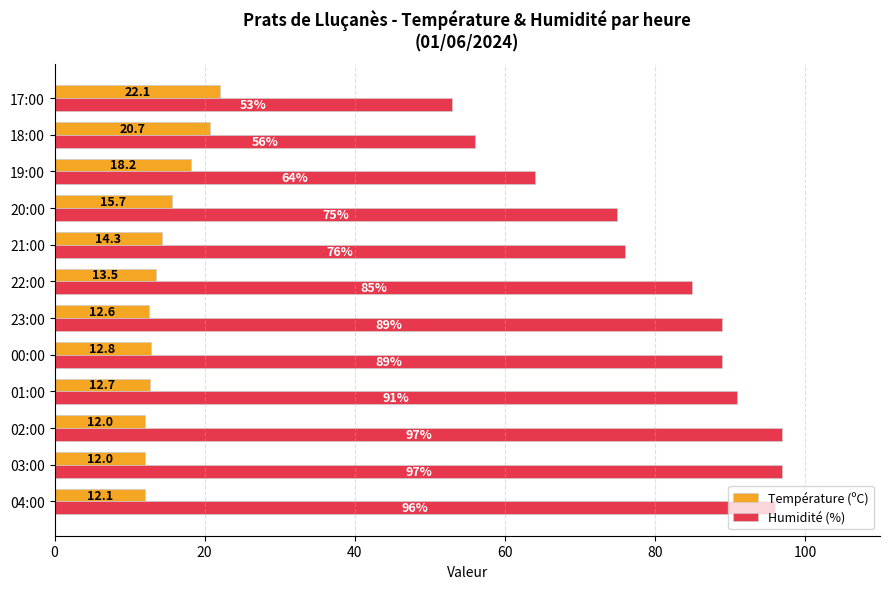

Which series has the largest range (max minus min)?

Humidité (%)